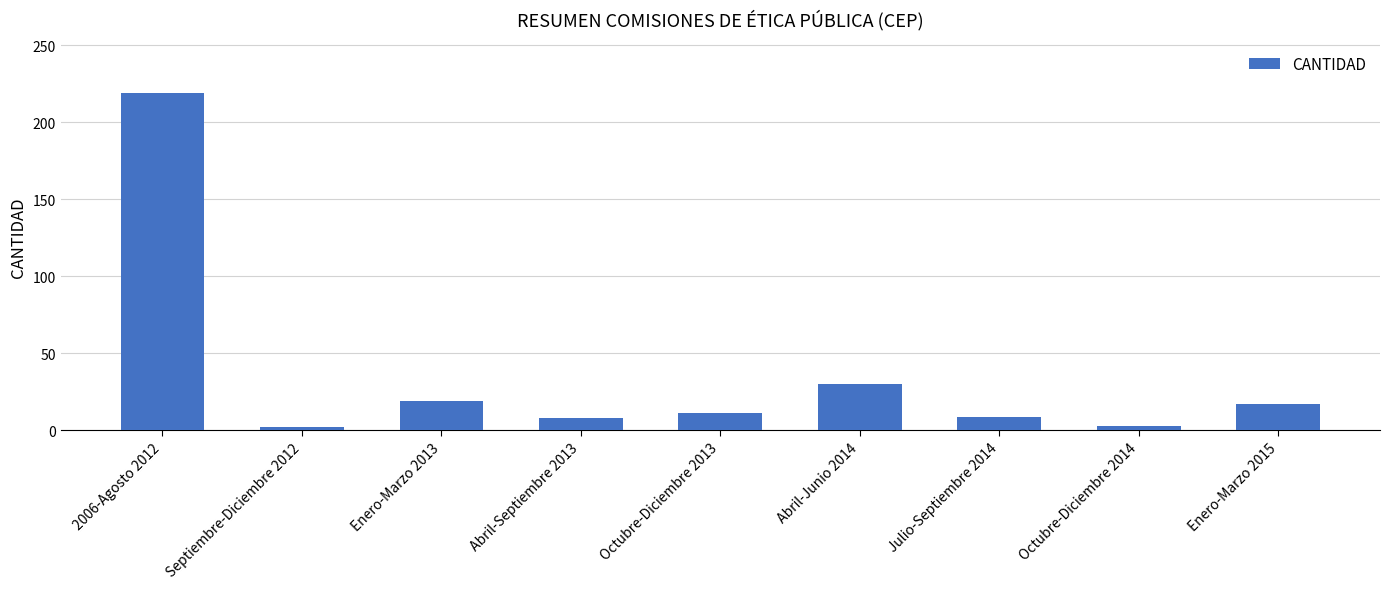

How many categories are shown in the chart?

9